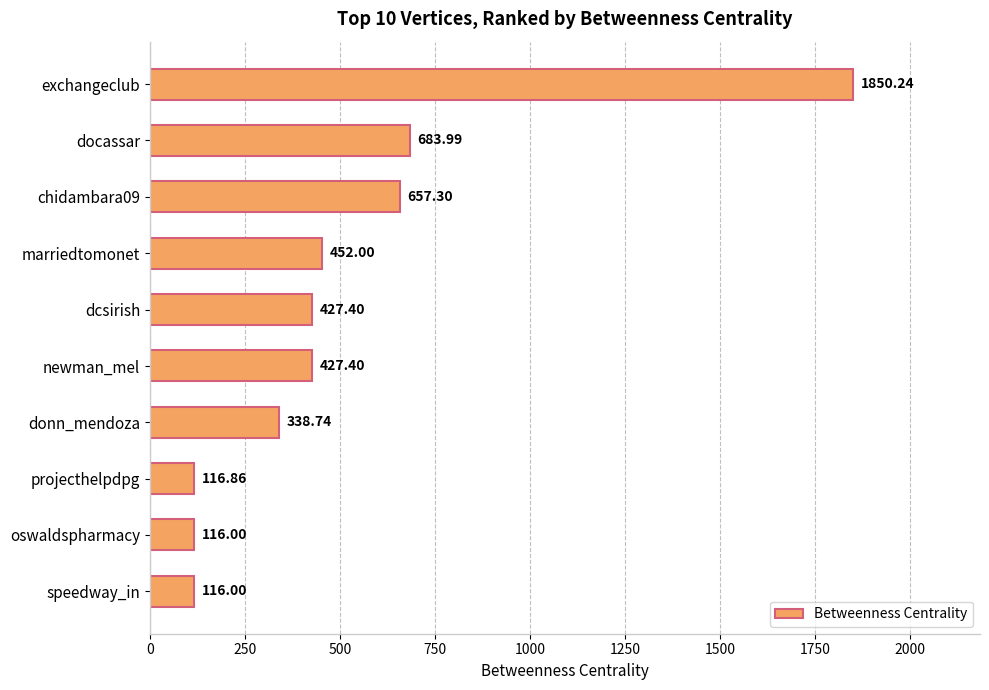

What is the maximum value shown in the chart?

1850.2